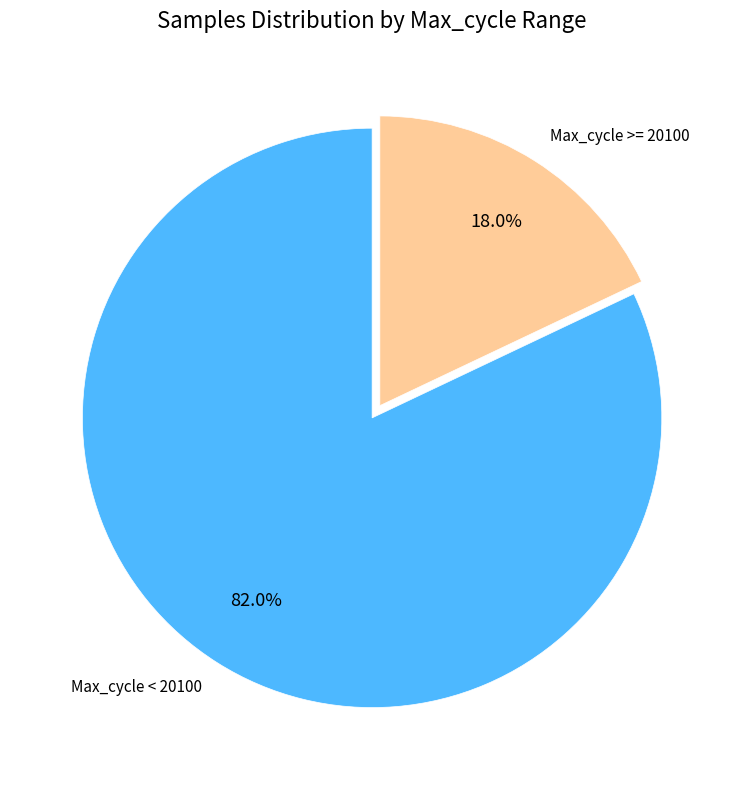

Between Max_cycle >= 20100 and Max_cycle < 20100, which is larger?

Max_cycle < 20100